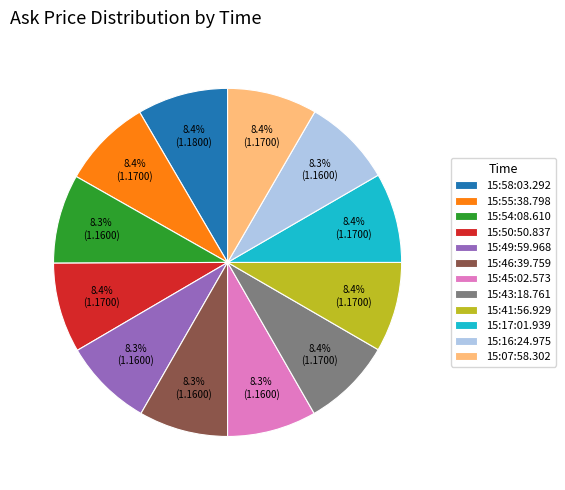

What percentage is NOT represented by 15:07:58.302?

91.6%